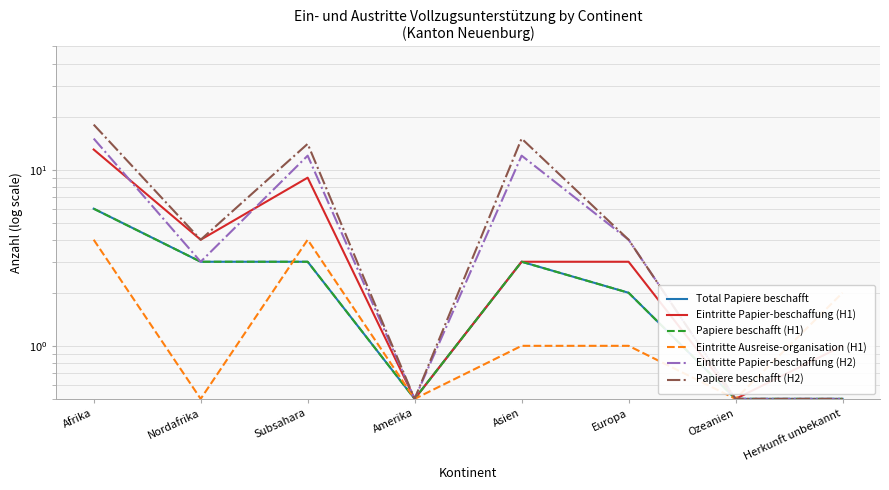

Rank the series by their maximum value, from lowest to highest.

Eintritte Ausreise-organisation (H1), Total Papiere beschafft, Papiere beschafft (H1), Eintritte Papier-beschaffung (H1), Eintritte Papier-beschaffung (H2), Papiere beschafft (H2)